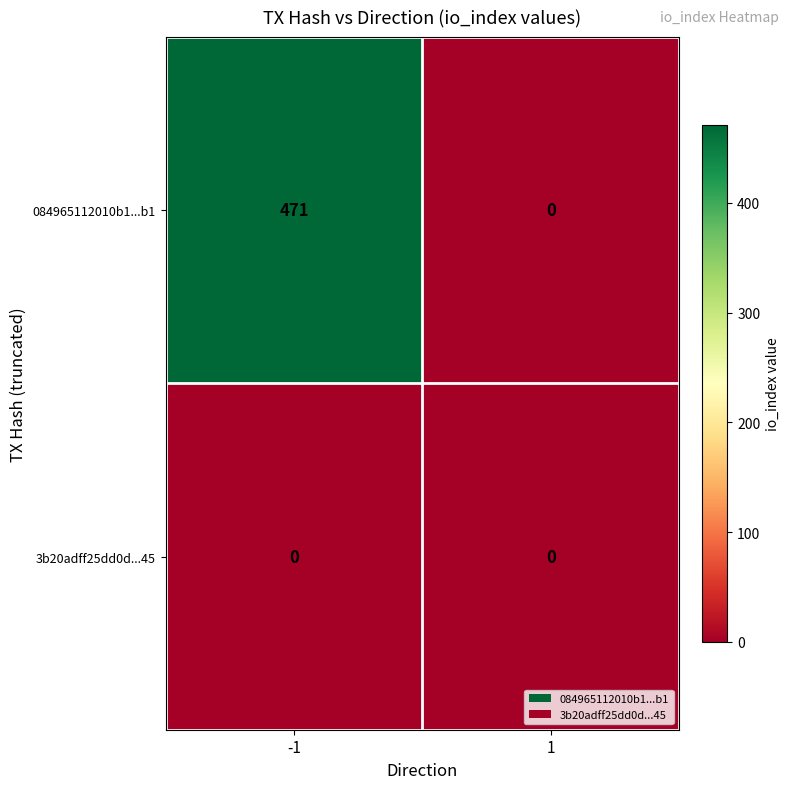

Which series has the largest total across all categories?

084965112010b1...b1